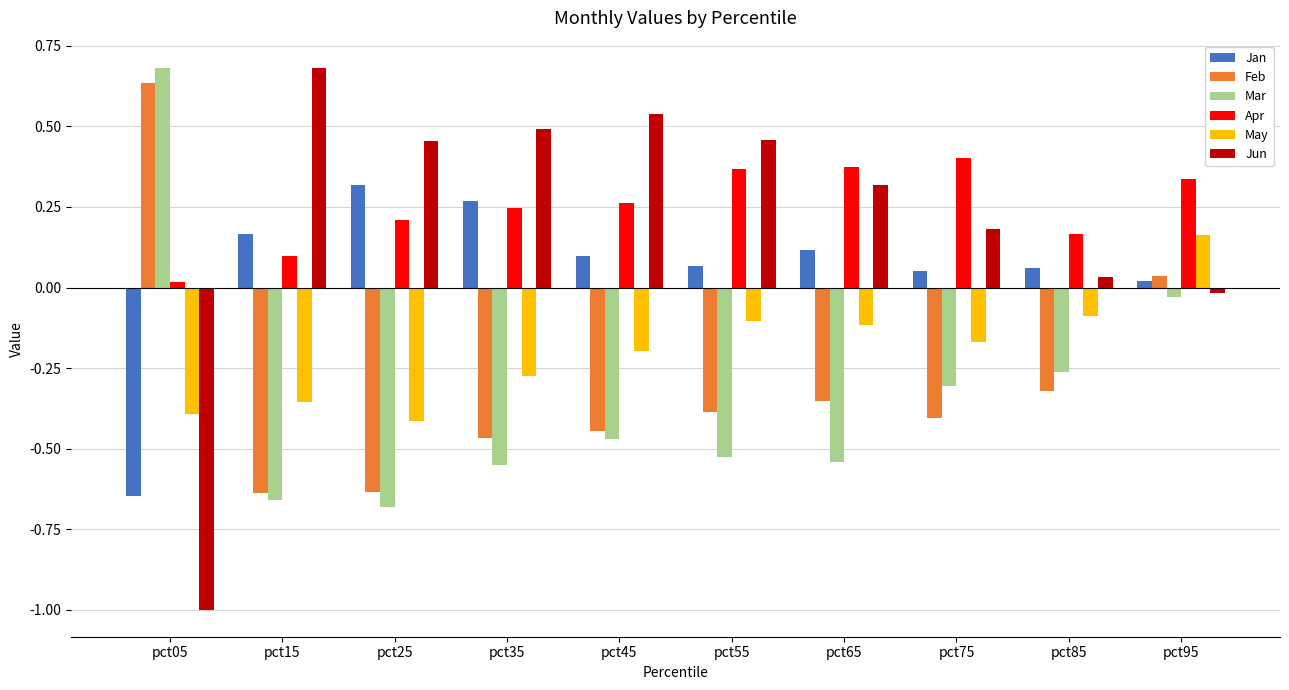

At which label does Jan first exceed 0?

pct15